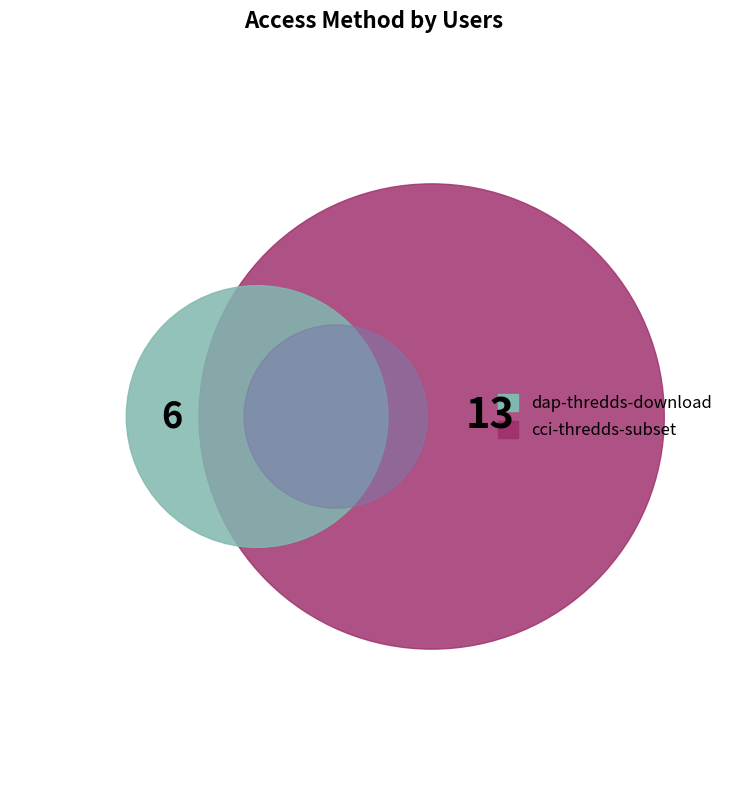

Is there any slice that represents more than half of the pie?

Yes